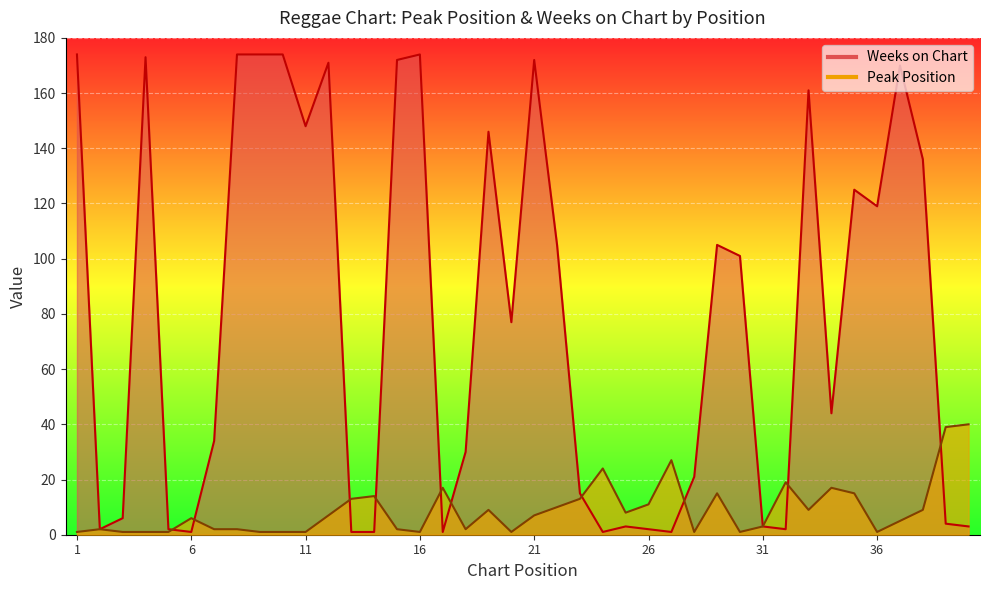

How many distinct data groups are displayed?

2